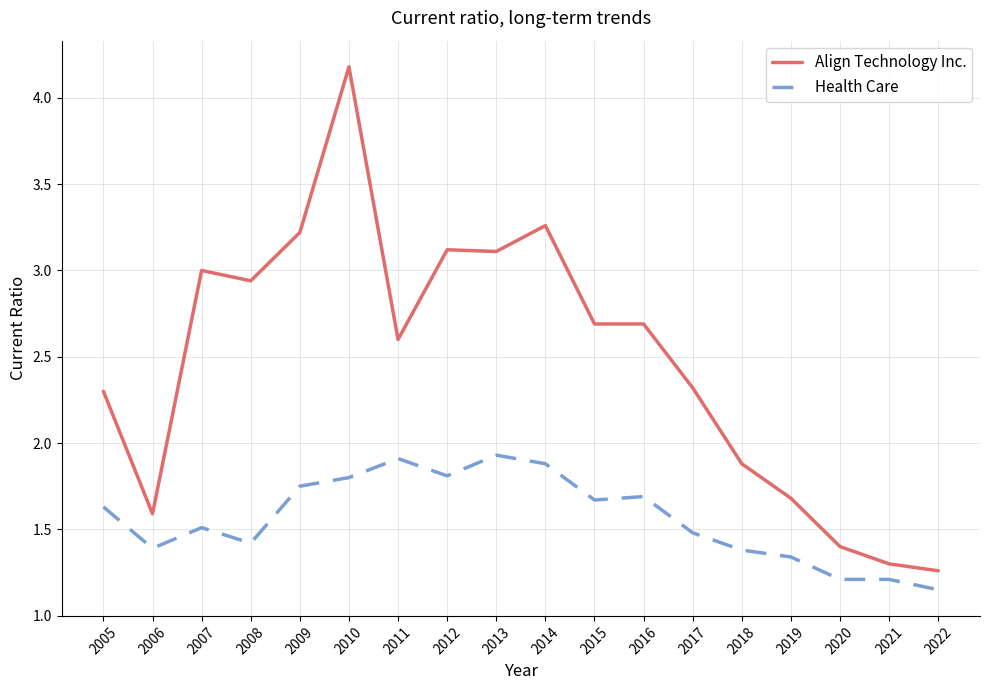

Where is the first local minimum for Health Care?

2006